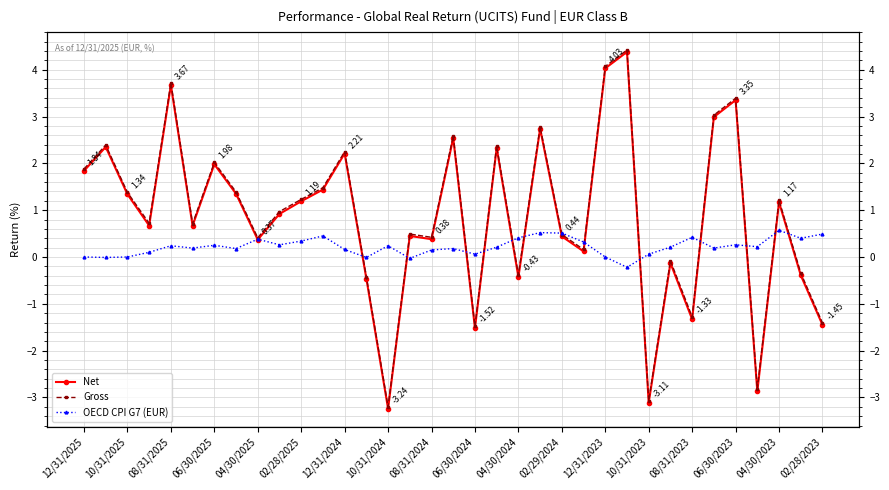

True or false: Gross and OECD CPI G7 (EUR) intersect in this chart.

True